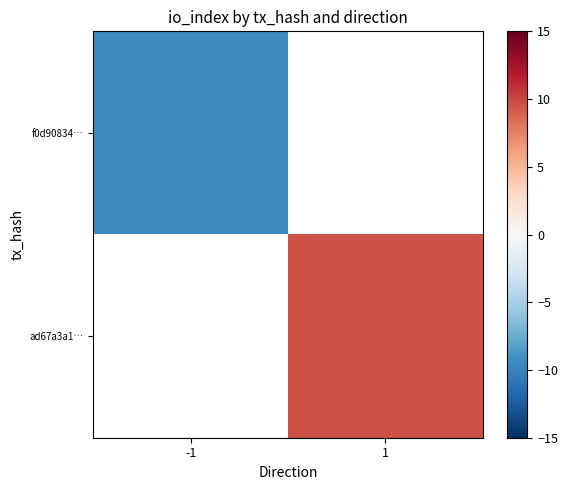

Which series has the largest range (max minus min)?

f0d90834…